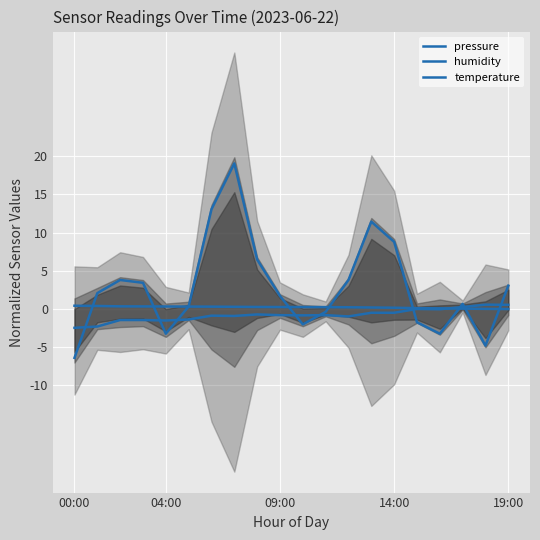

What is the spread (max minus min) of values at 09:00?

2.5